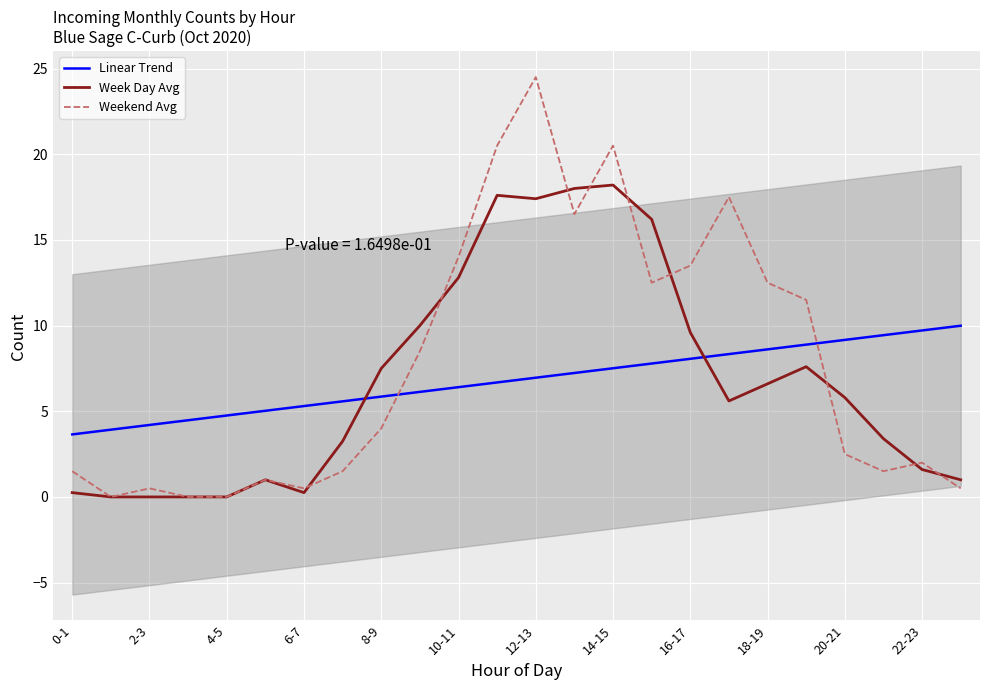

Rank the series by their maximum value, from lowest to highest.

Linear Trend, Week Day Avg, Weekend Avg